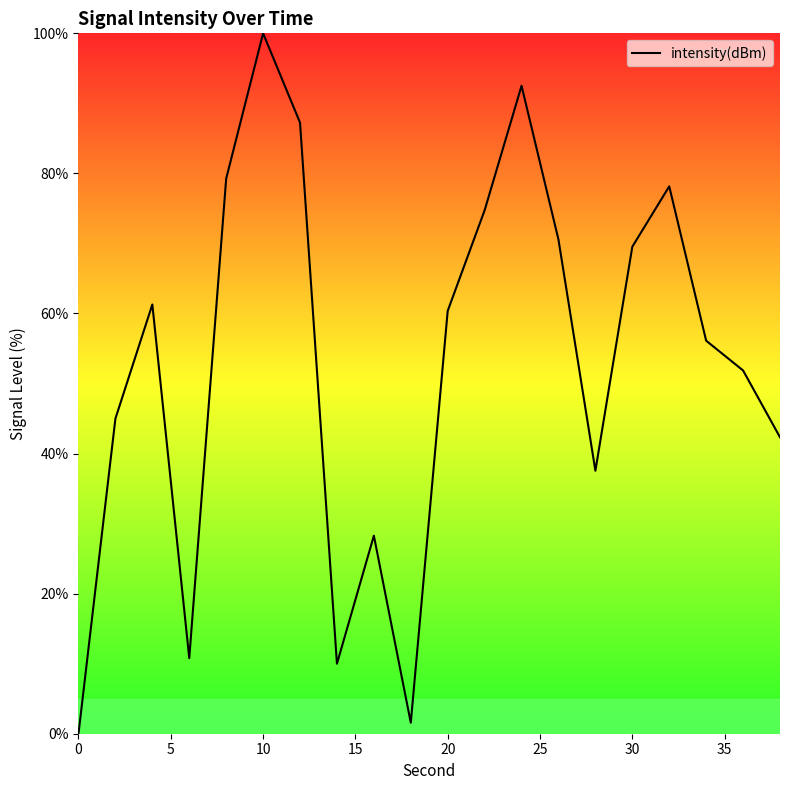

What is the average value?

52.9